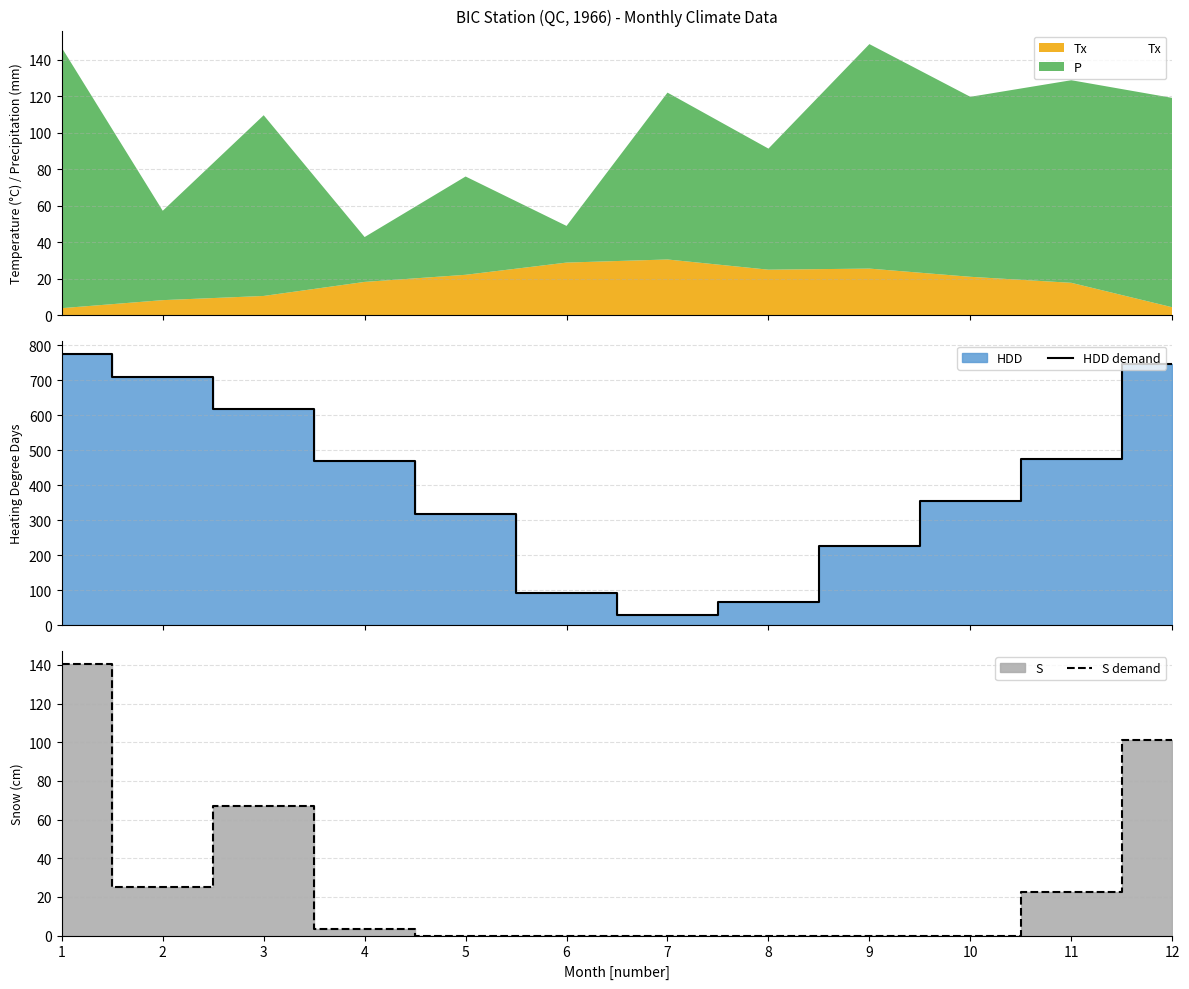

The HDD demand series shows 376.2 at 9. True or false?

False